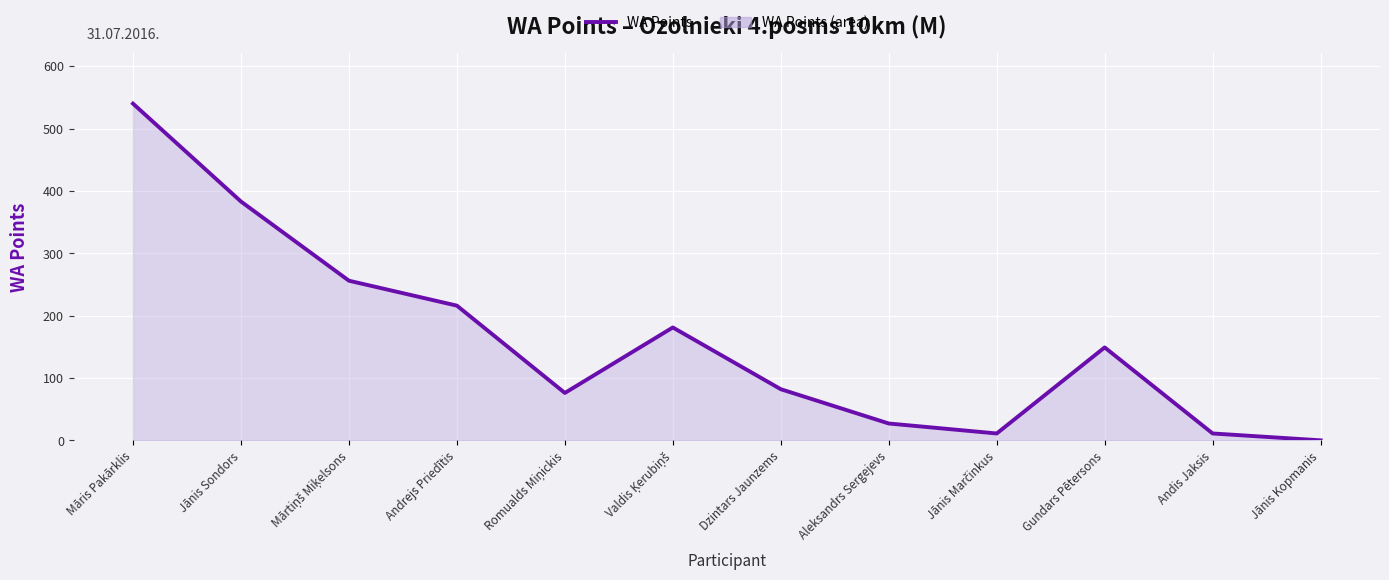

What is the maximum value shown in the chart?

540